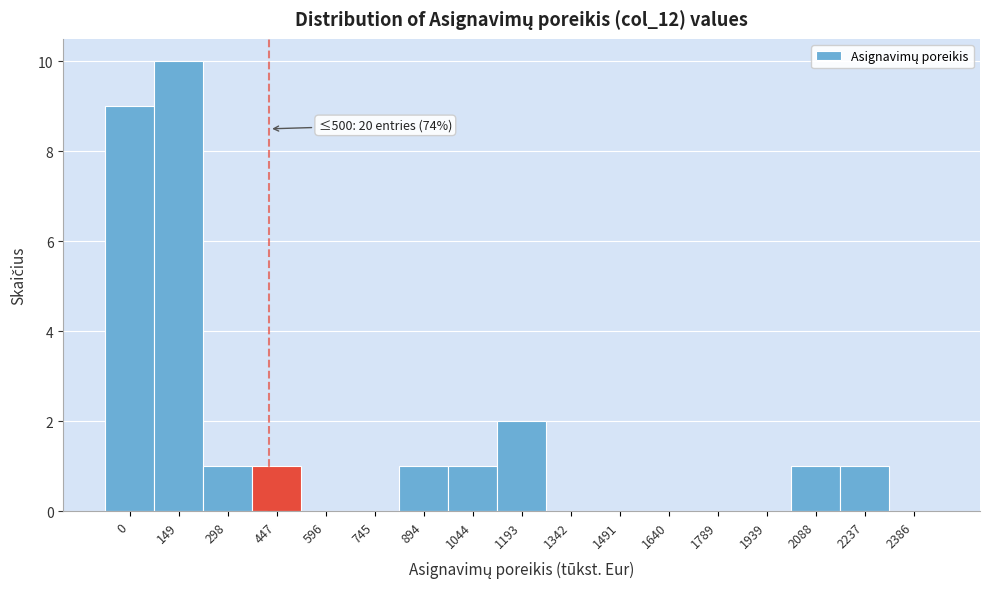

Reading left to right, what are all the values shown in this chart?

0=9	149=10	298=1	447=1	596=0	745=0	894=1	1044=1	1193=2	1342=0	1491=0	1640=0	1789=0	1939=0	2088=1	2237=1	2386=0